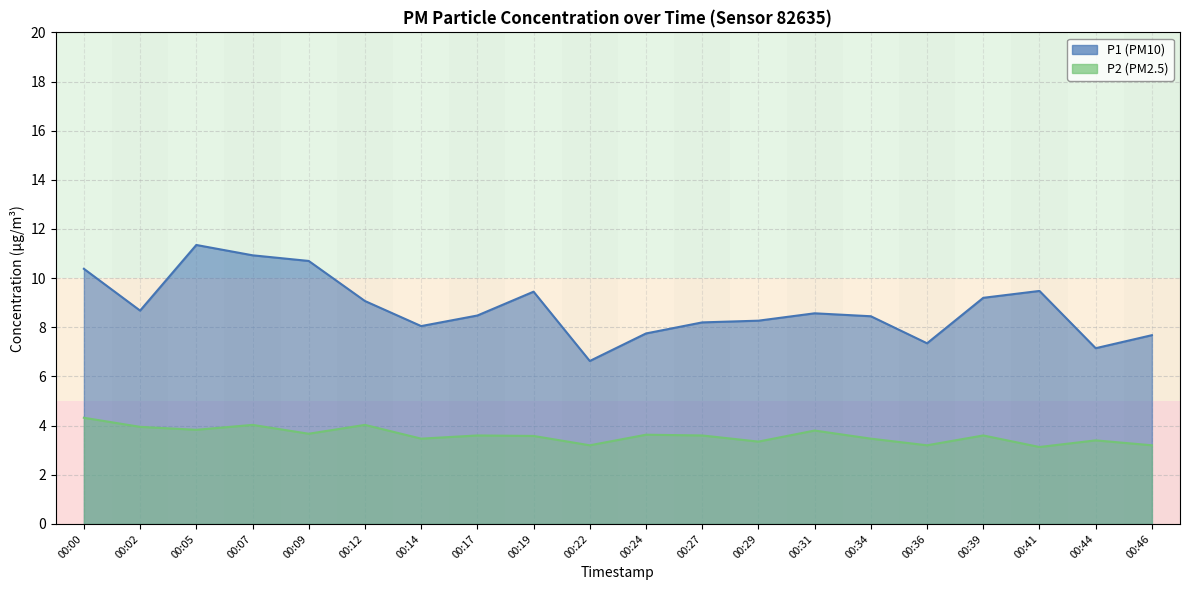

What is the minimum value for P1?

6.6